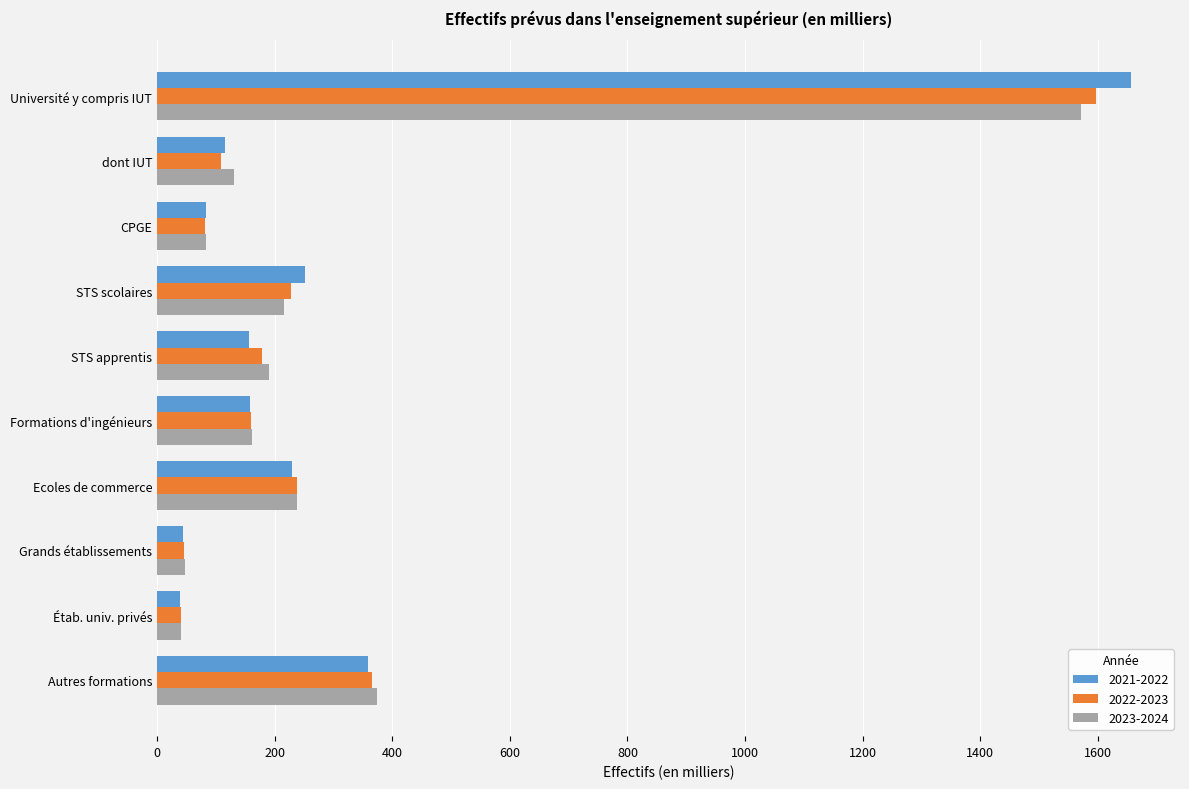

What are all the series names shown in the legend?

2021-2022, 2022-2023, 2023-2024